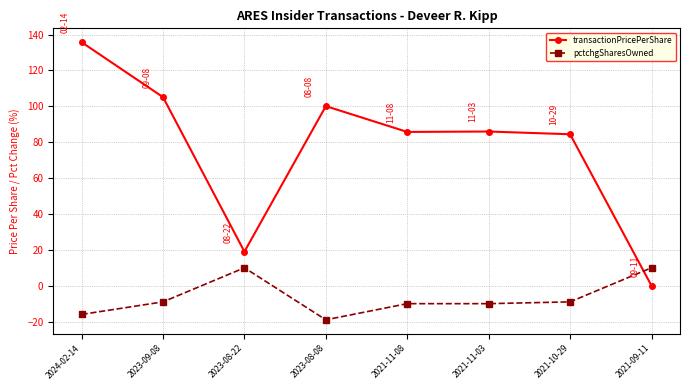

How many lines are shown in the chart?

2